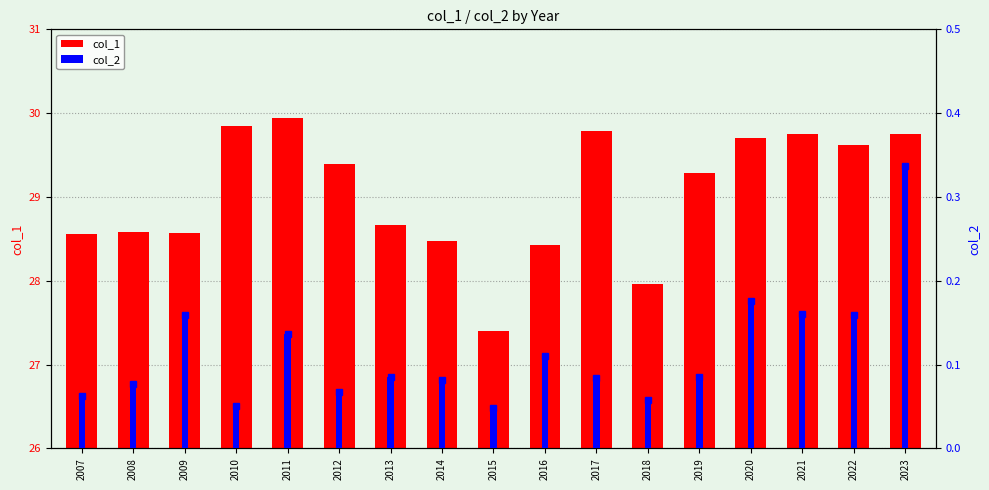

Which has a higher value, 2013 or 2010?

2010